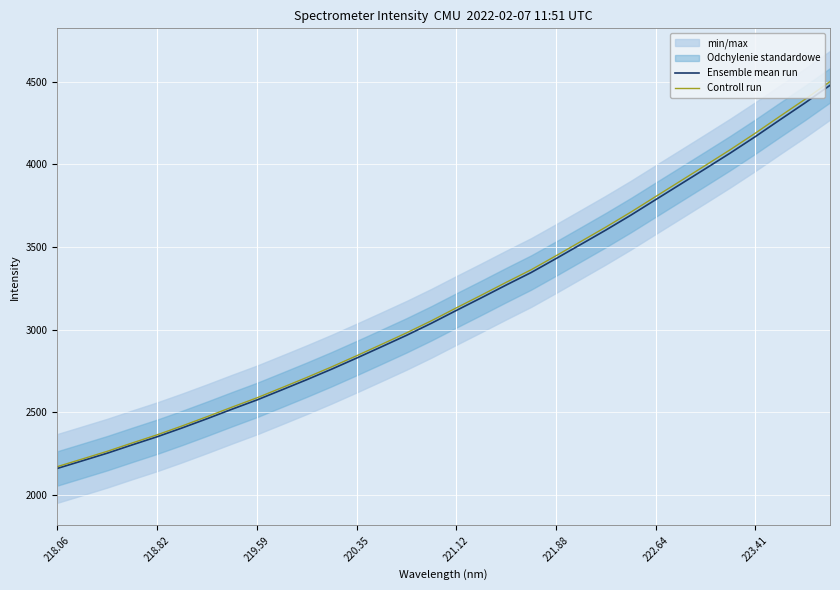

How many categories are shown in the chart?

32